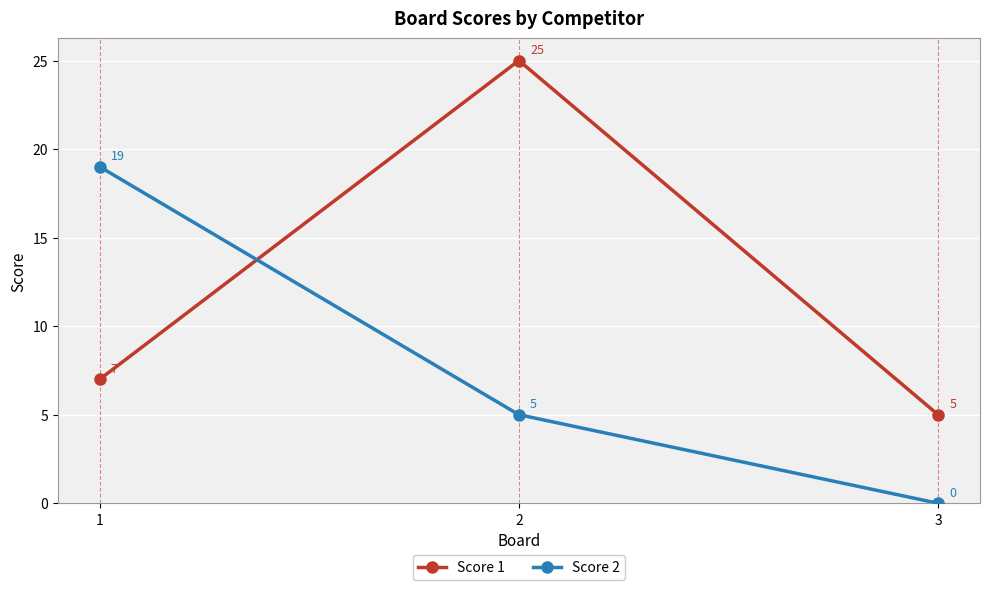

How many Score 1 values are between 5 and 25?

3